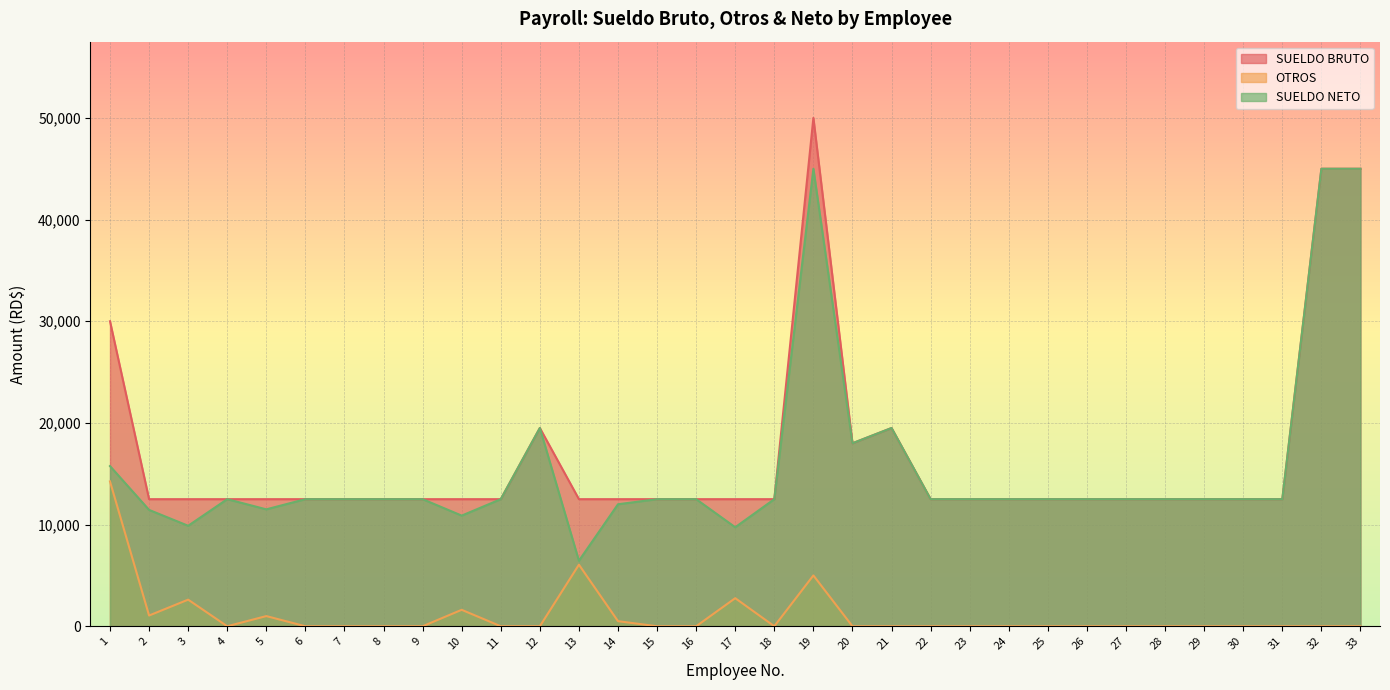

Which series has the largest total across all categories?

SUELDO BRUTO